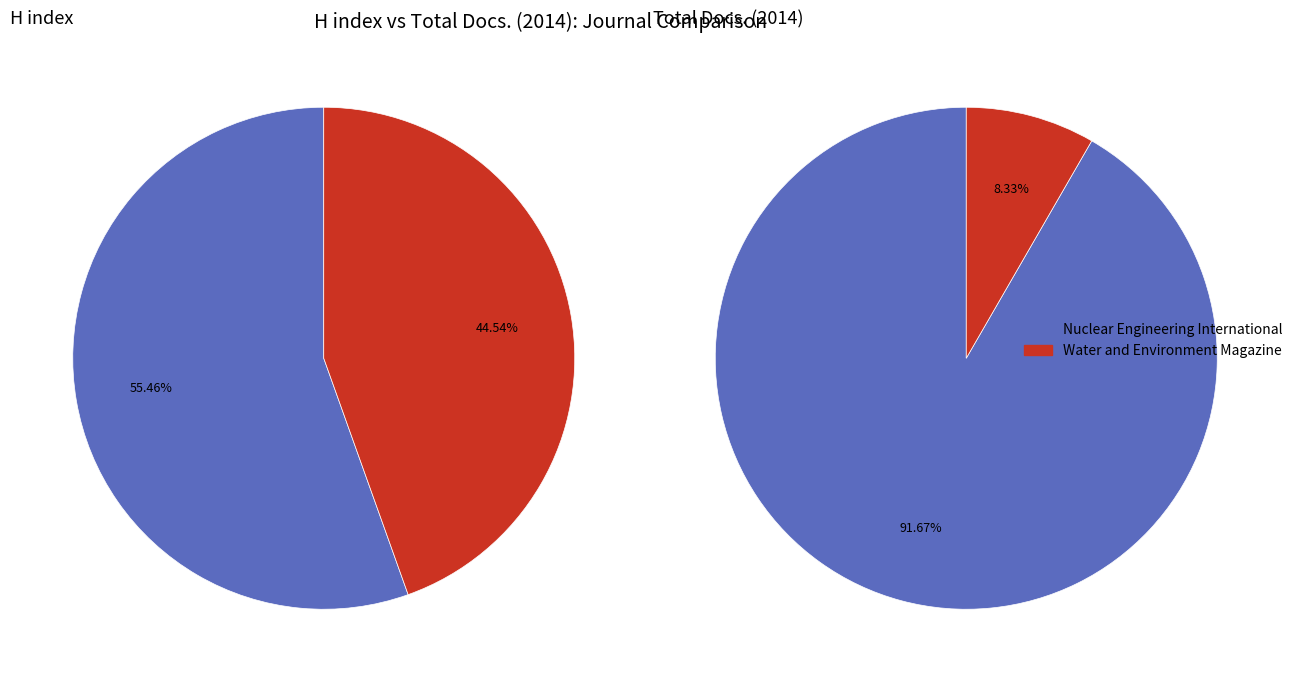

What percentage is NOT represented by Water and Environment Magazine?

55.5%